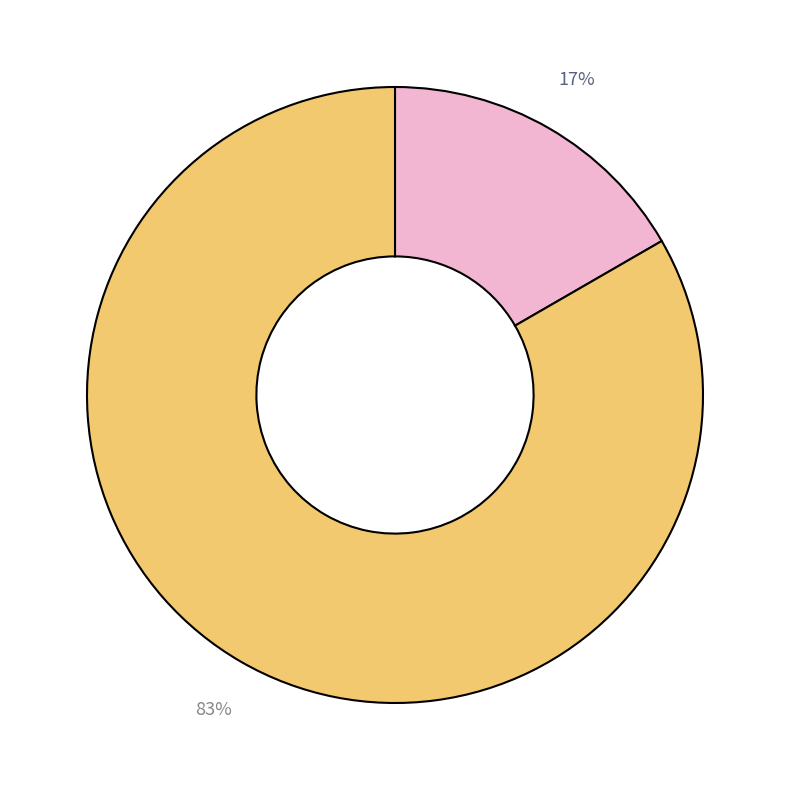

Does any single category account for the majority?

Yes